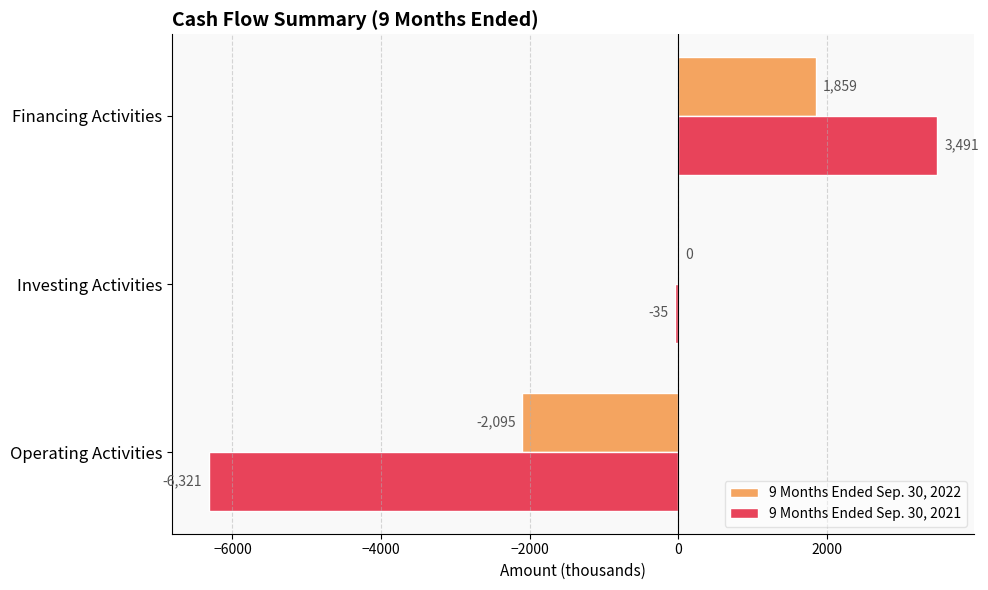

Is it true that 9 Months Ended Sep. 30, 2021 equals -35 at Investing Activities?

True